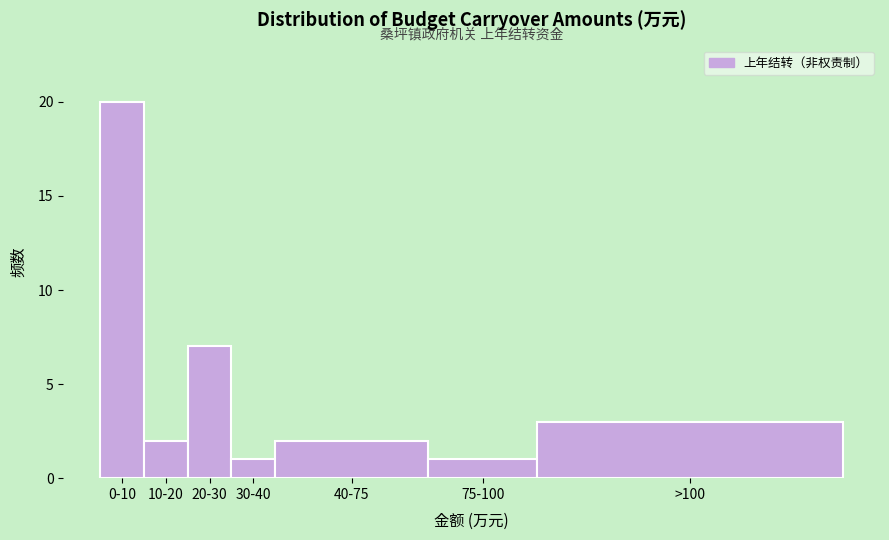

Reading left to right, what are all the values shown in this chart?

20	2	7	1	2	1	3